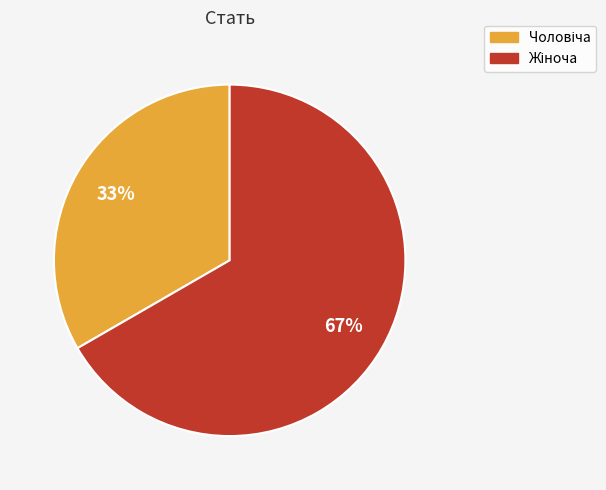

How many slices are in this pie chart?

2